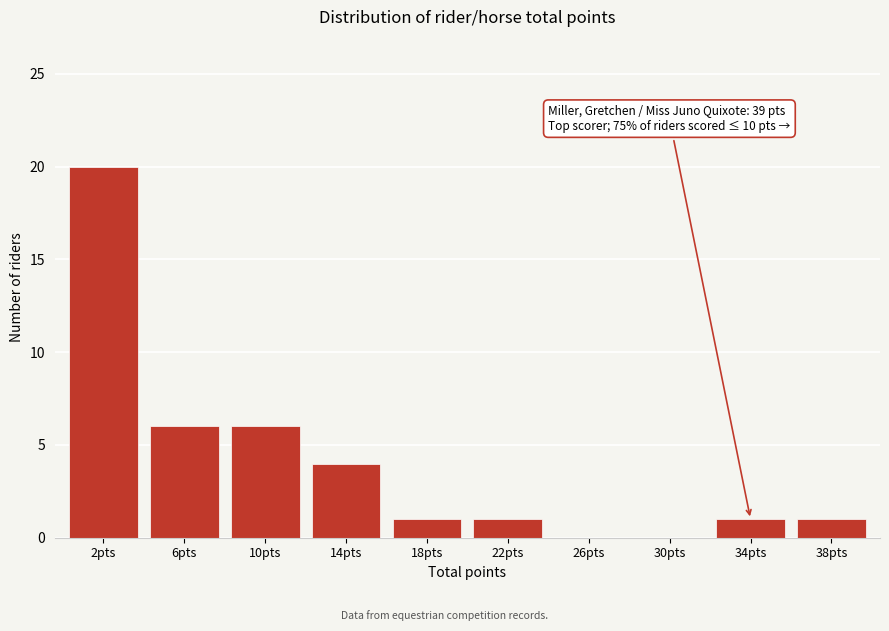

What is the greatest value displayed?

20